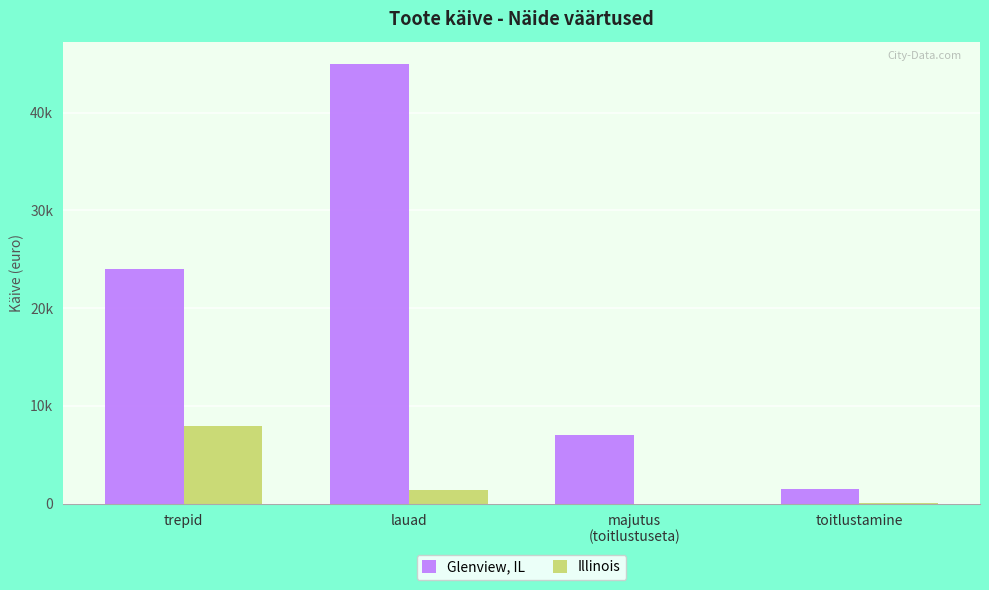

What is the label of the 2nd bar from the right?

majutus
(toitlustuseta)